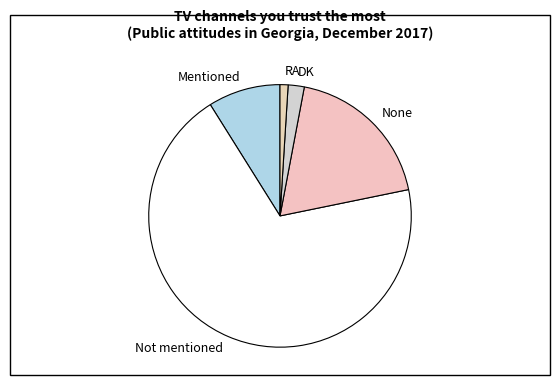

Between DK and Mentioned, which is larger?

Mentioned